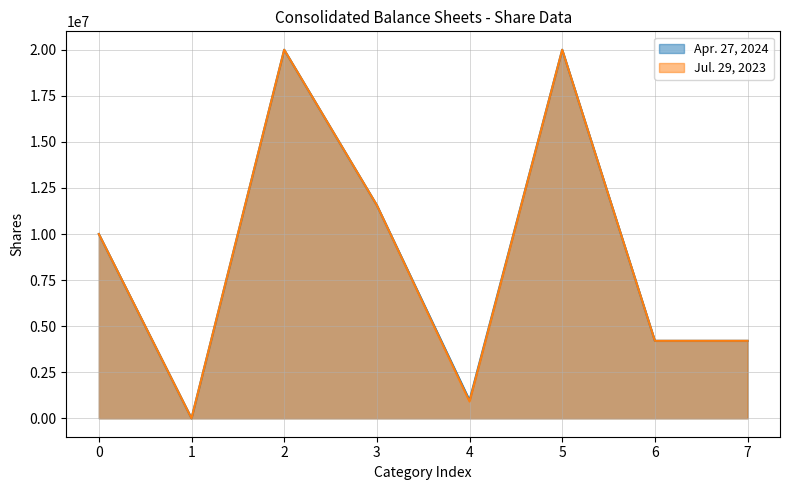

How many data points in Apr. 27, 2024 are above 10000000?

3